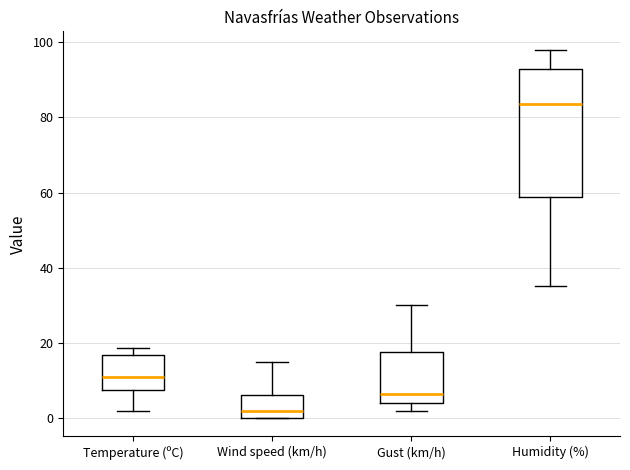

Which box has the lowest median line?

Wind speed (km/h)